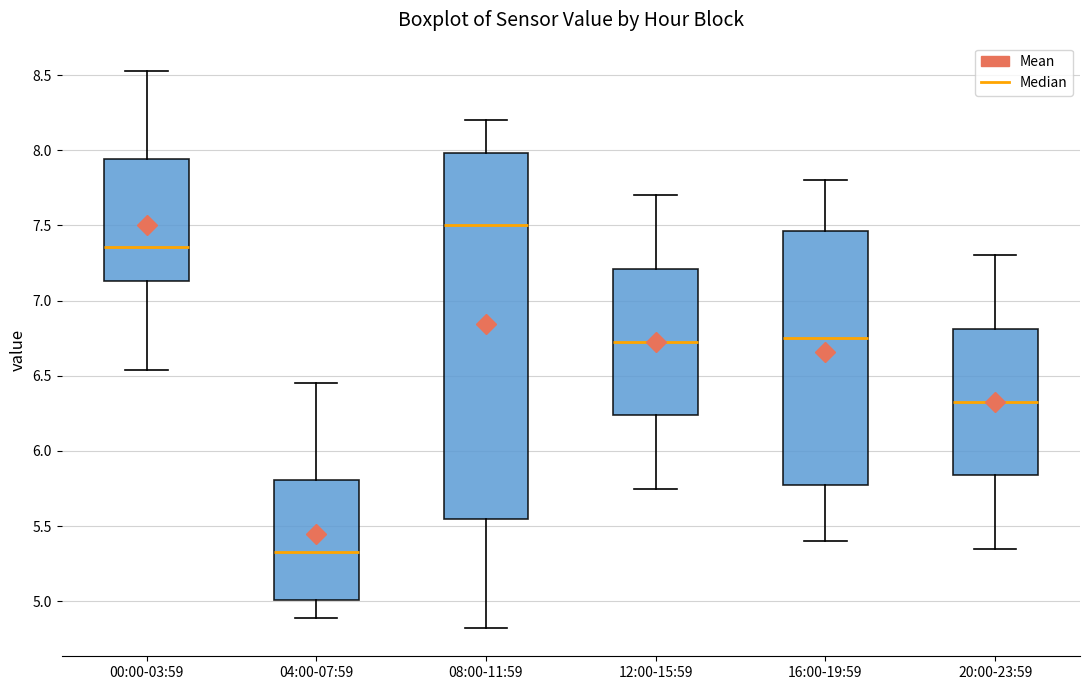

Which box is the tallest, from its lower edge to its upper edge?

08:00-11:59